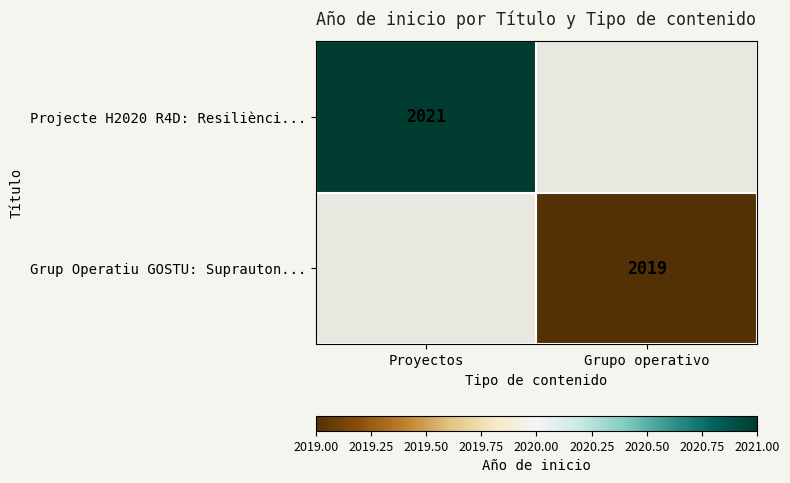

True or false: Projecte H2020 R4D: Resiliènci... has a value of 2021 at Proyectos.

True